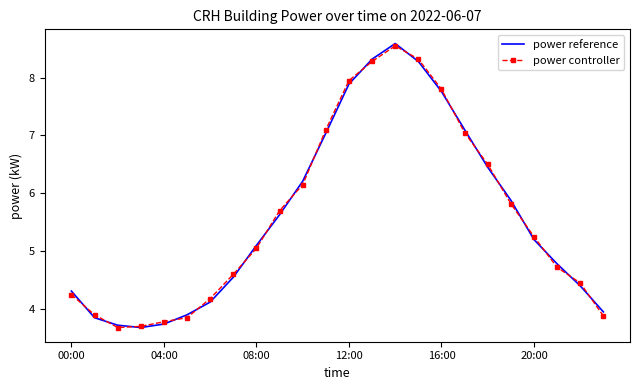

What is the minimum value for power reference?

3.7